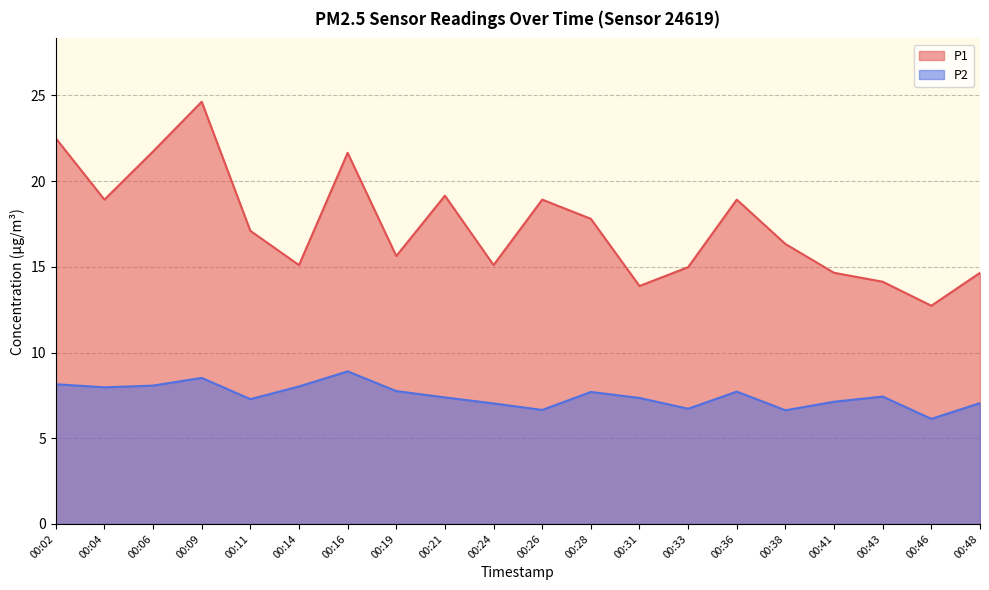

Is it true that P1 equals 3.3 at 00:38?

False